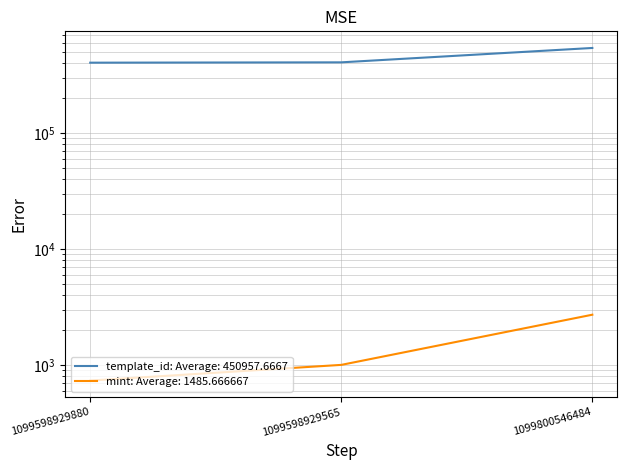

Which category has the highest value in the template_id series?

1099800546484